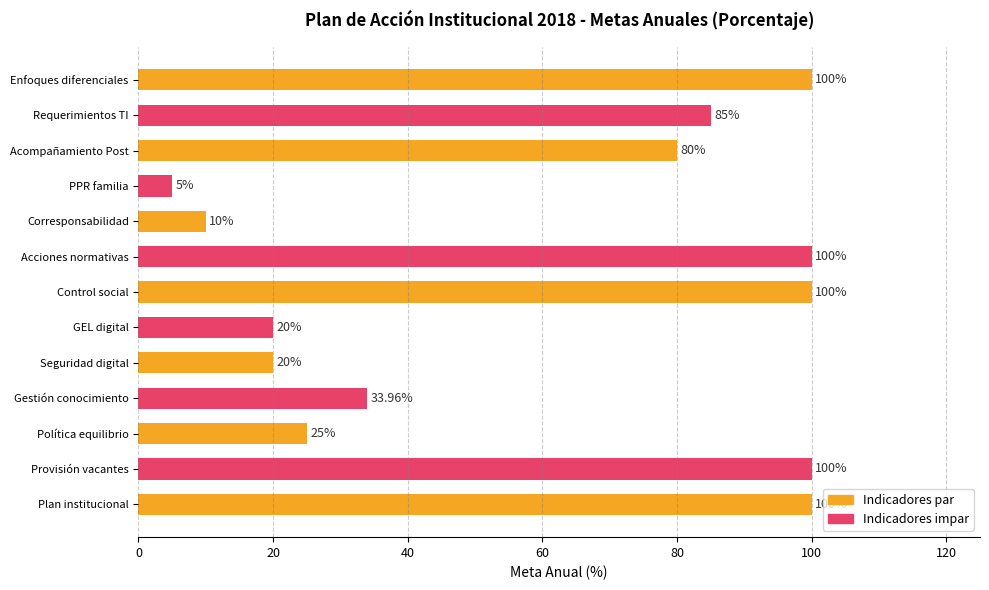

What is the label of the 1st bar from the top?

Enfoques diferenciales